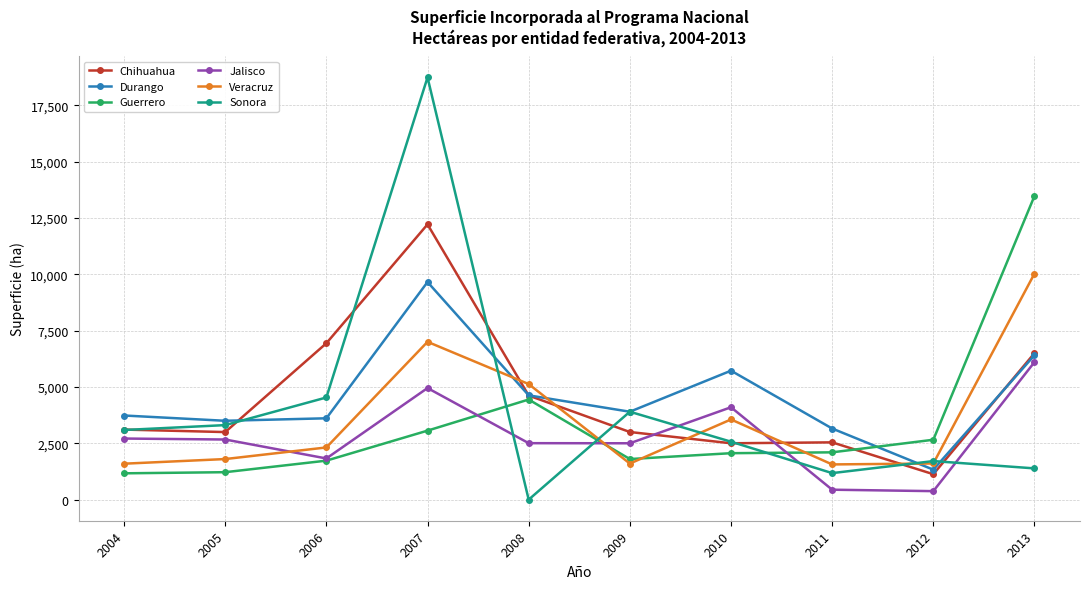

At which category is the sum across all series the highest?

2007